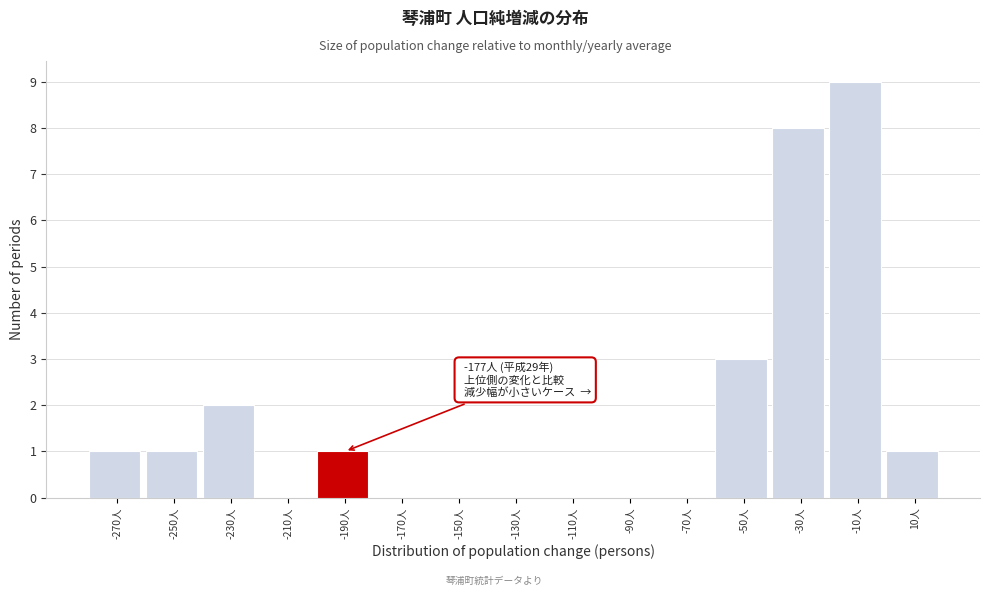

Reading left to right, extract all data points from this chart.

-270人=1	-250人=1	-230人=2	-210人=0	-190人=1	-170人=0	-150人=0	-130人=0	-110人=0	-90人=0	-70人=0	-50人=3	-30人=8	-10人=9	10人=1